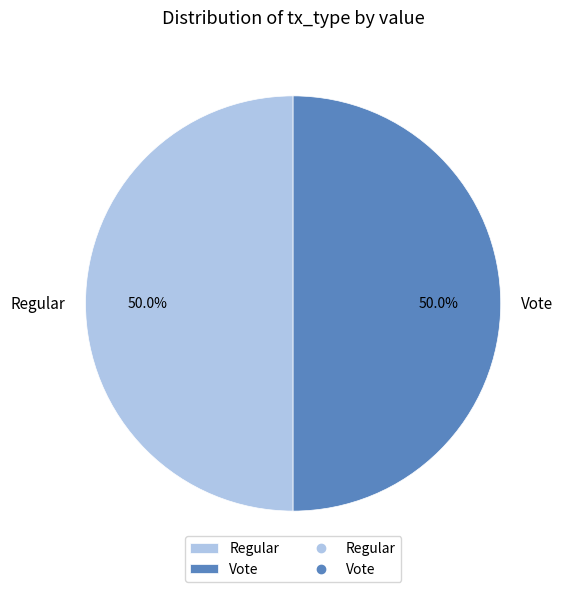

To the nearest percent, what percentage of the pie is Vote?

50%